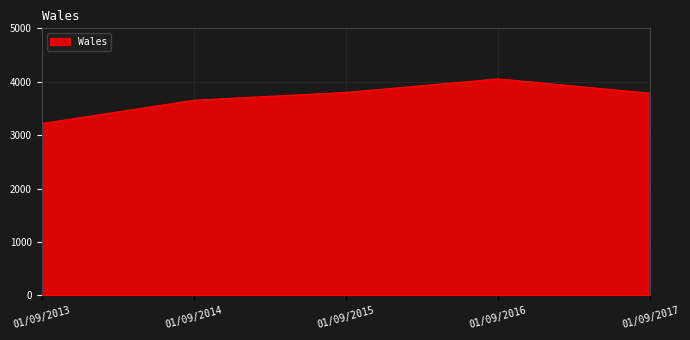

What is the sum of all values?

18513